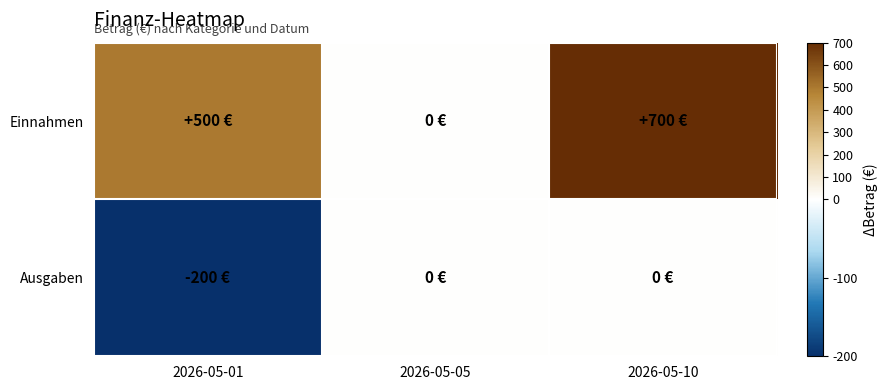

List the series in order of their overall mean, highest first.

Einnahmen, Ausgaben